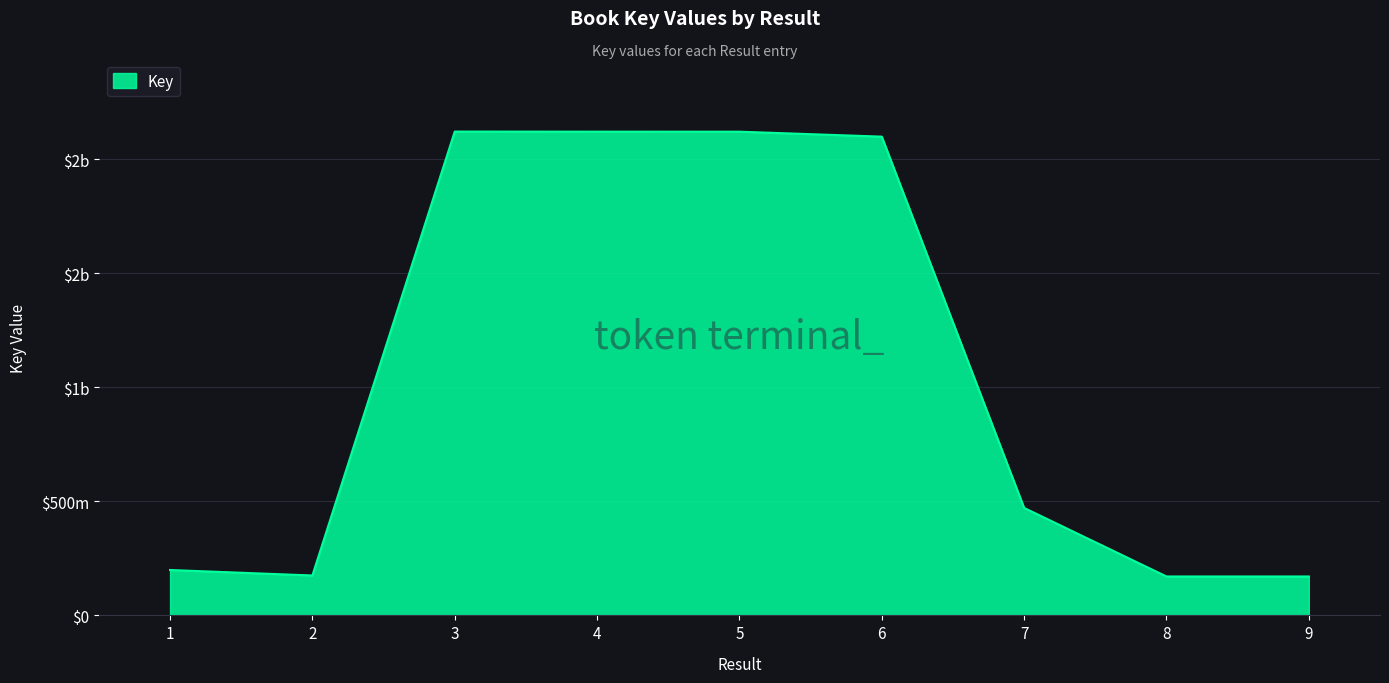

Is this an area chart (filled region under the line)?

Yes